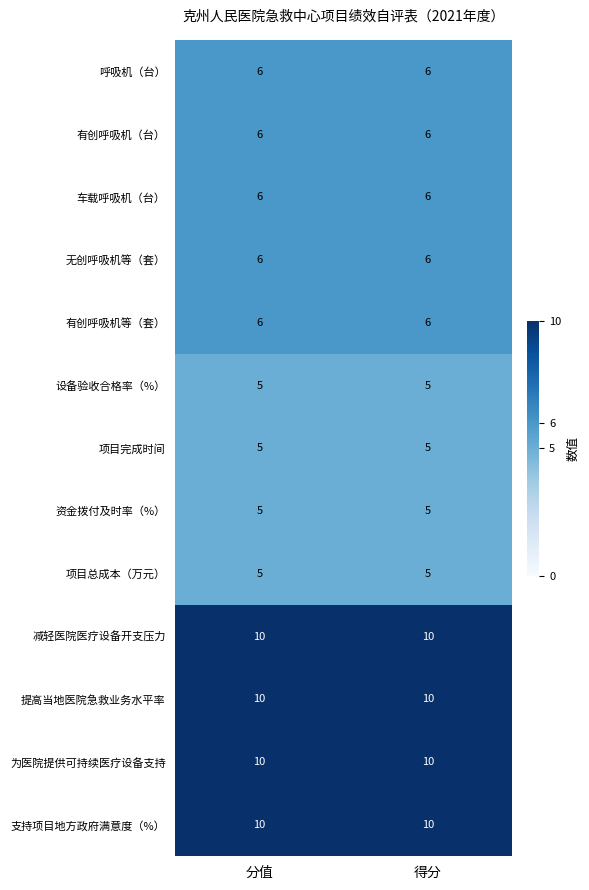

What is the highest value of the 设备验收合格率（%） series?

5